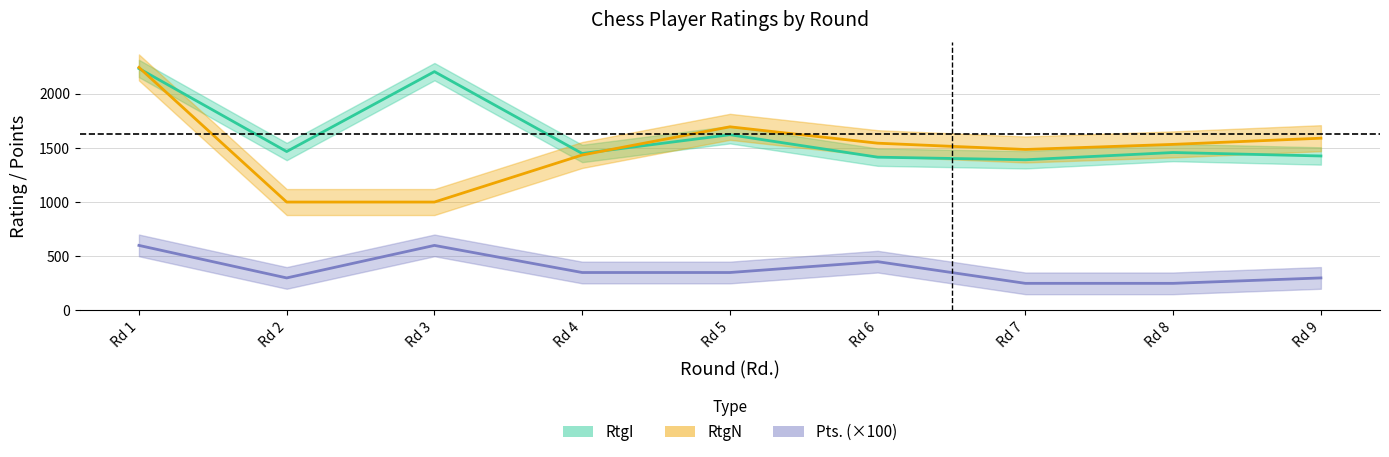

Where does the RtgN series first go above 1532?

Rd 1